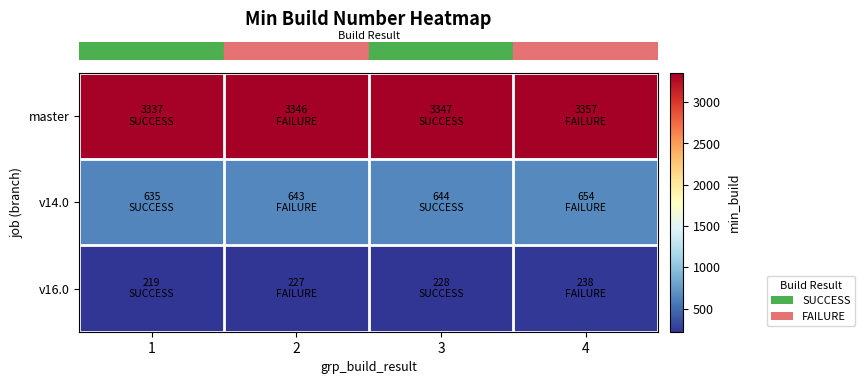

Which series changed the most between 1 and 3?

row_0